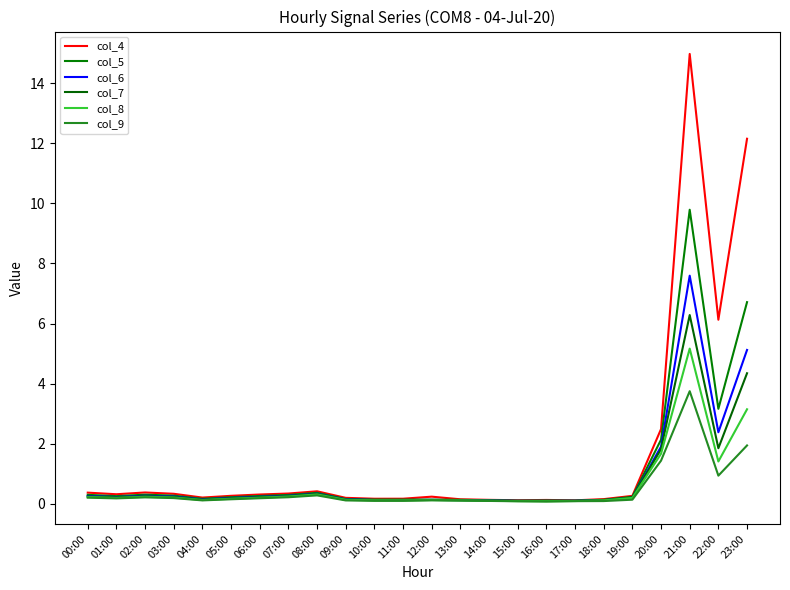

How many lines are shown in the chart?

6